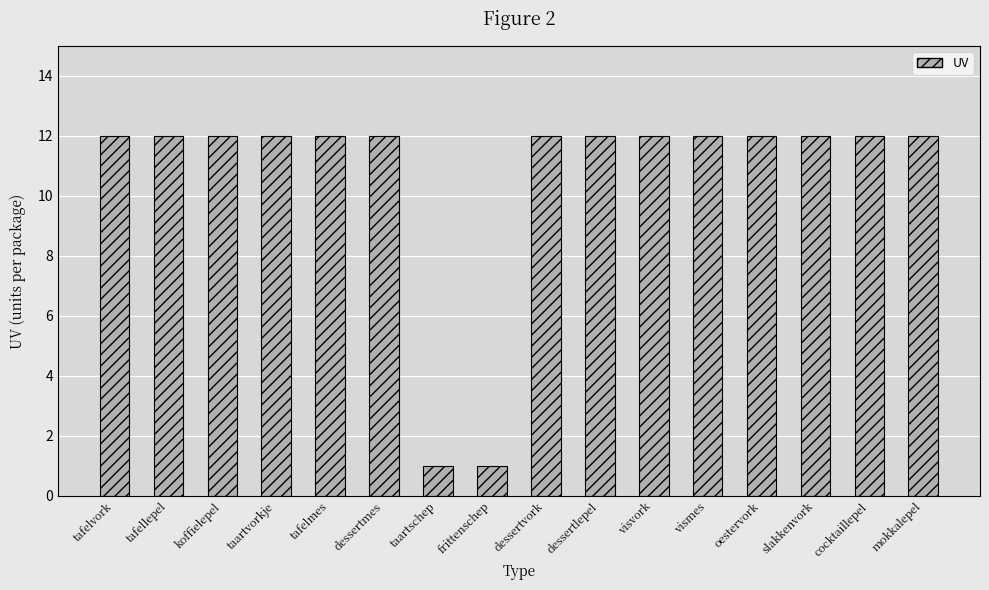

Is it true that the value at mokkalepel is 16?

False